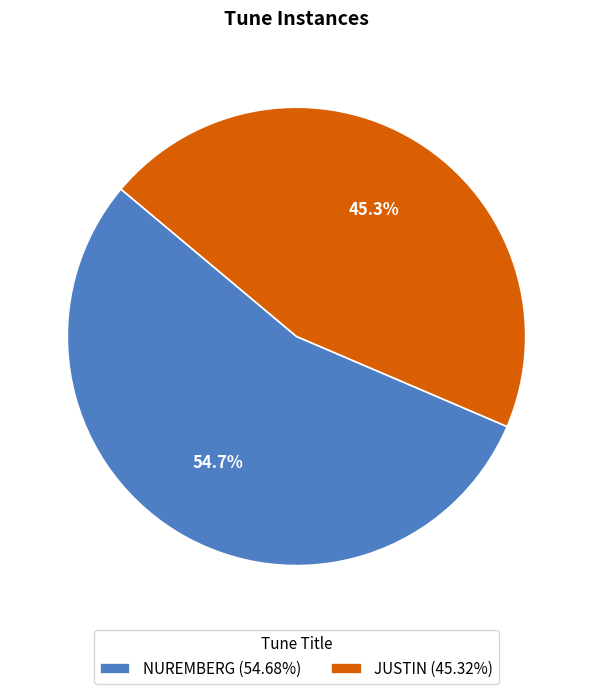

True or false: NUREMBERG accounts for 44% of the total.

False